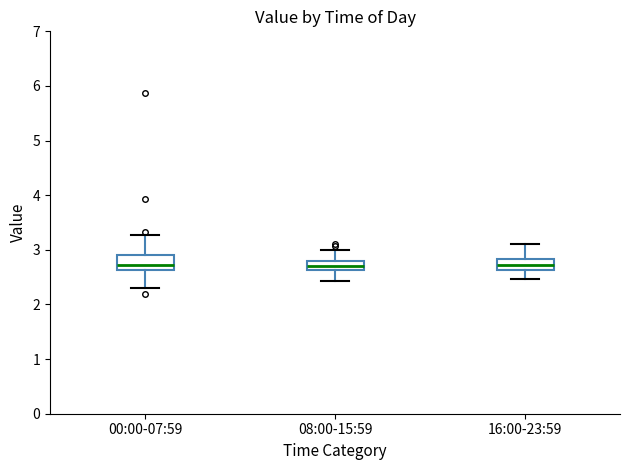

Reading left to right, read every box against the y-axis: the position of its median line, the range the box covers, and the ends of its whiskers. The values are not printed on the chart, so give them approximately, as read against the axis.

00:00-07:59: median 2.7, box 2.6 to 2.9, whiskers 2.3 to 3.3
08:00-15:59: median 2.7, box 2.6 to 2.8, whiskers 2.4 to 3.0
16:00-23:59: median 2.7, box 2.6 to 2.8, whiskers 2.5 to 3.1